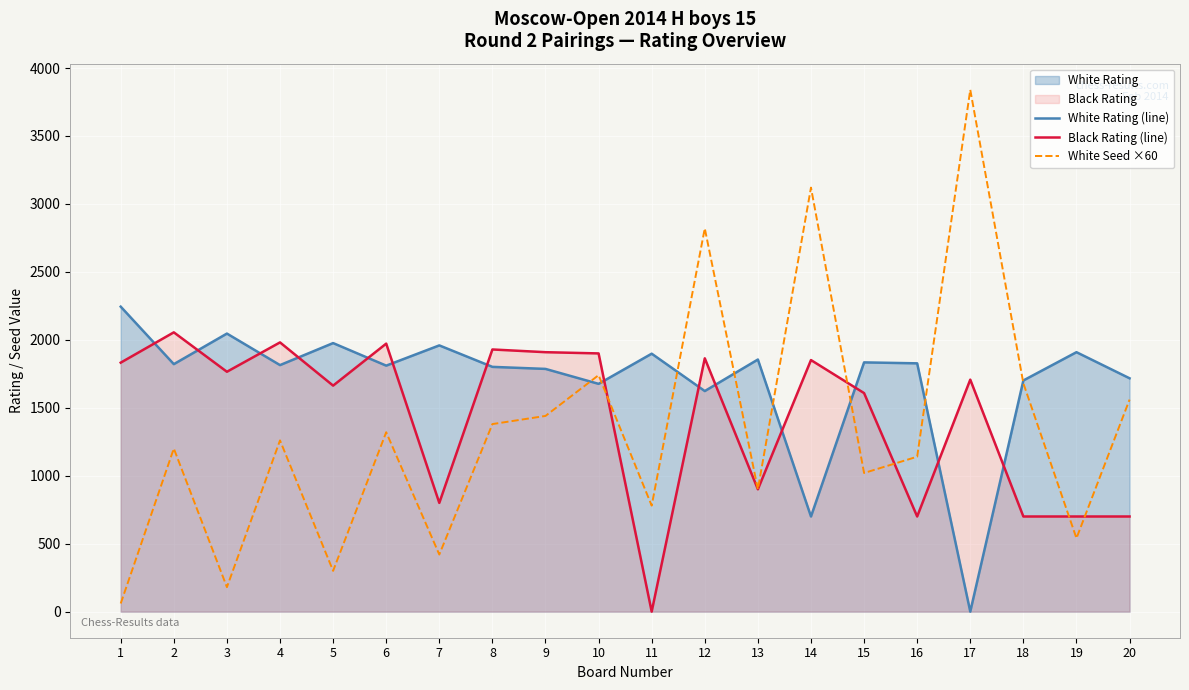

Which series ends up on top after the final intersection of Black Rating (line) and White Seed ×60?

White Seed ×60